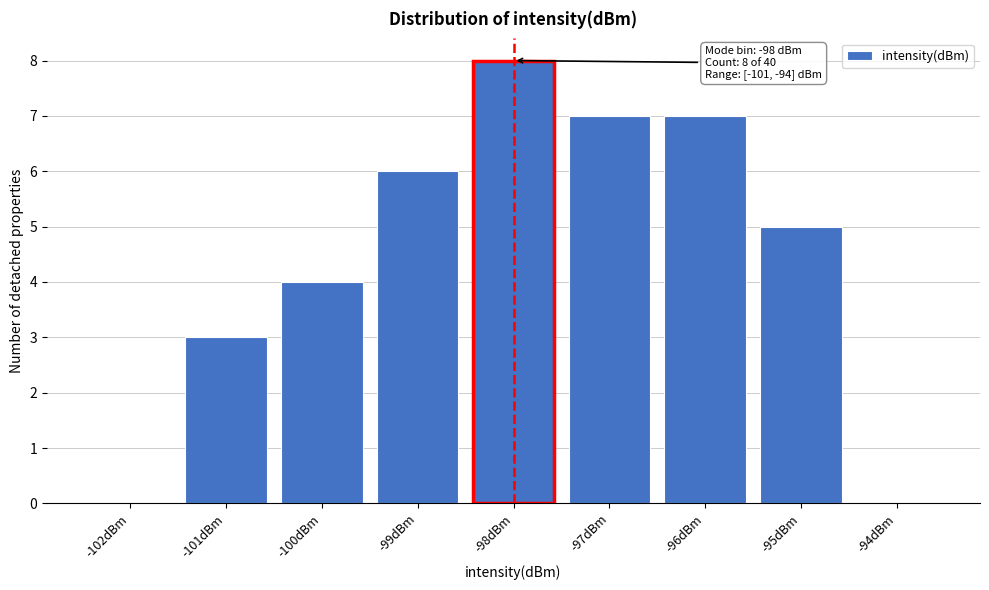

Reading left to right, what are all the values shown in this chart?

-102dBm=0	-101dBm=3	-100dBm=4	-99dBm=6	-98dBm=8	-97dBm=7	-96dBm=7	-95dBm=5	-94dBm=0